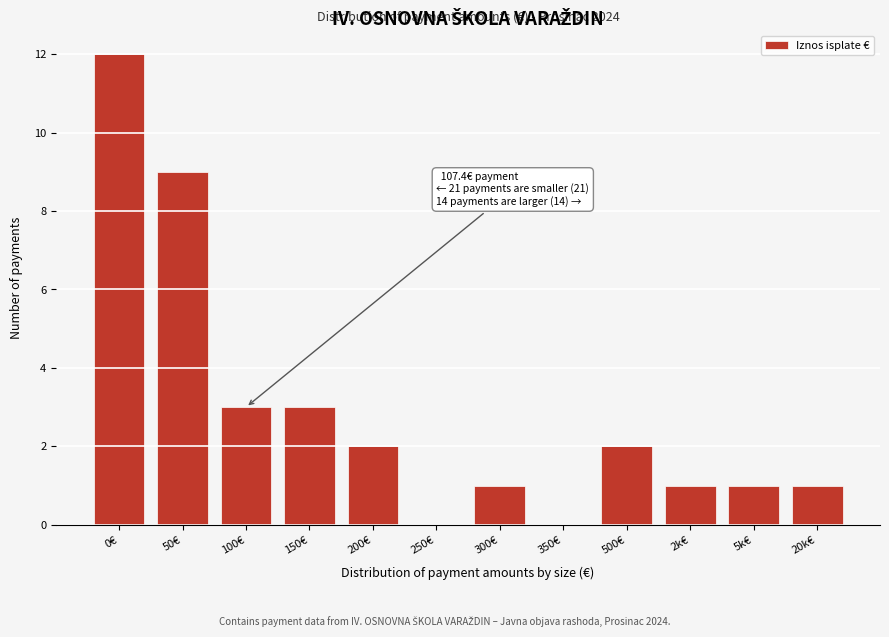

Reading left to right, what are all the values shown in this chart?

0€=12	50€=9	100€=3	150€=3	200€=2	250€=0	300€=1	350€=0	500€=2	2k€=1	5k€=1	20k€=1